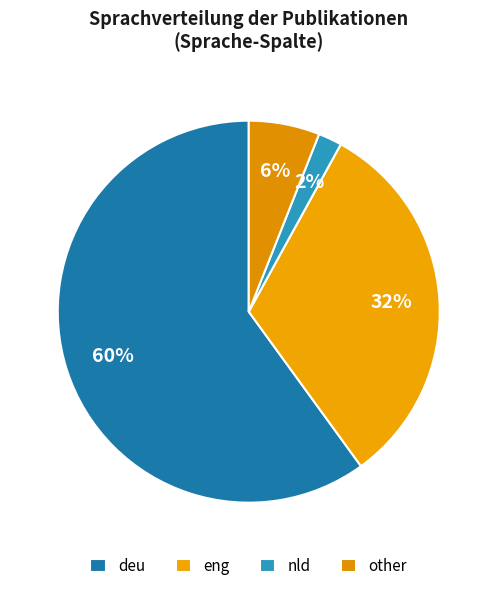

To the nearest percent, what is the average slice percentage?

25%